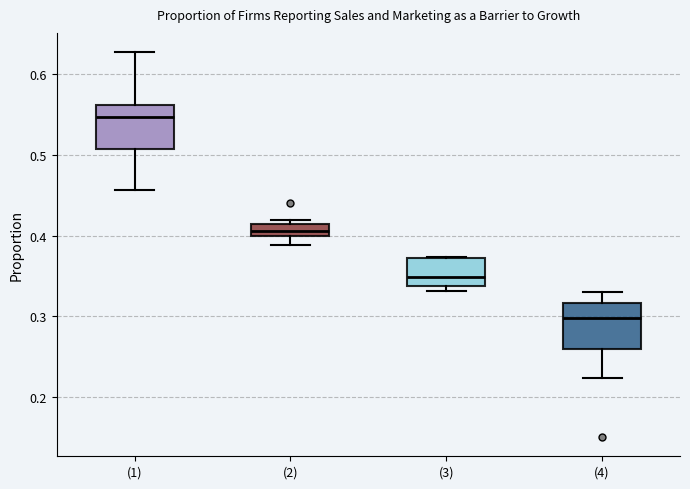

Where is the lower edge of the box for (3) on the y-axis? The values are not printed on the chart, so give them approximately, as read against the axis.

0.34